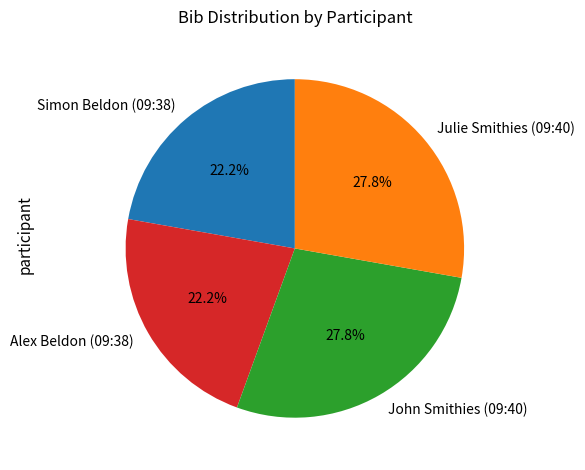

Between Alex Beldon (09:38) and John Smithies (09:40), which is larger?

John Smithies (09:40)